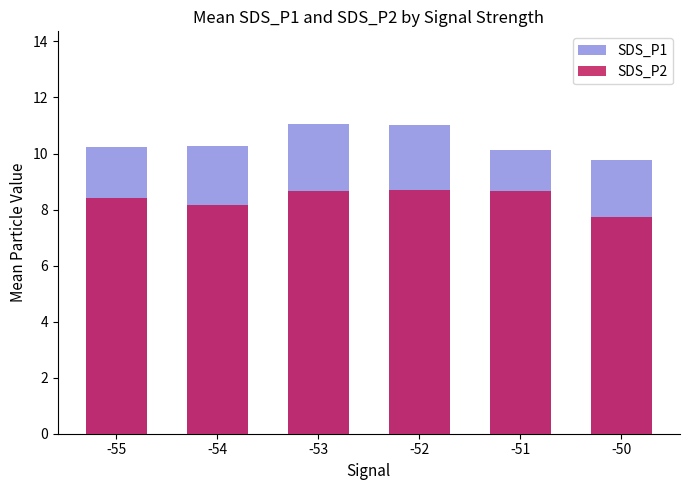

What is the average value of the SDS_P2 series?

8.4